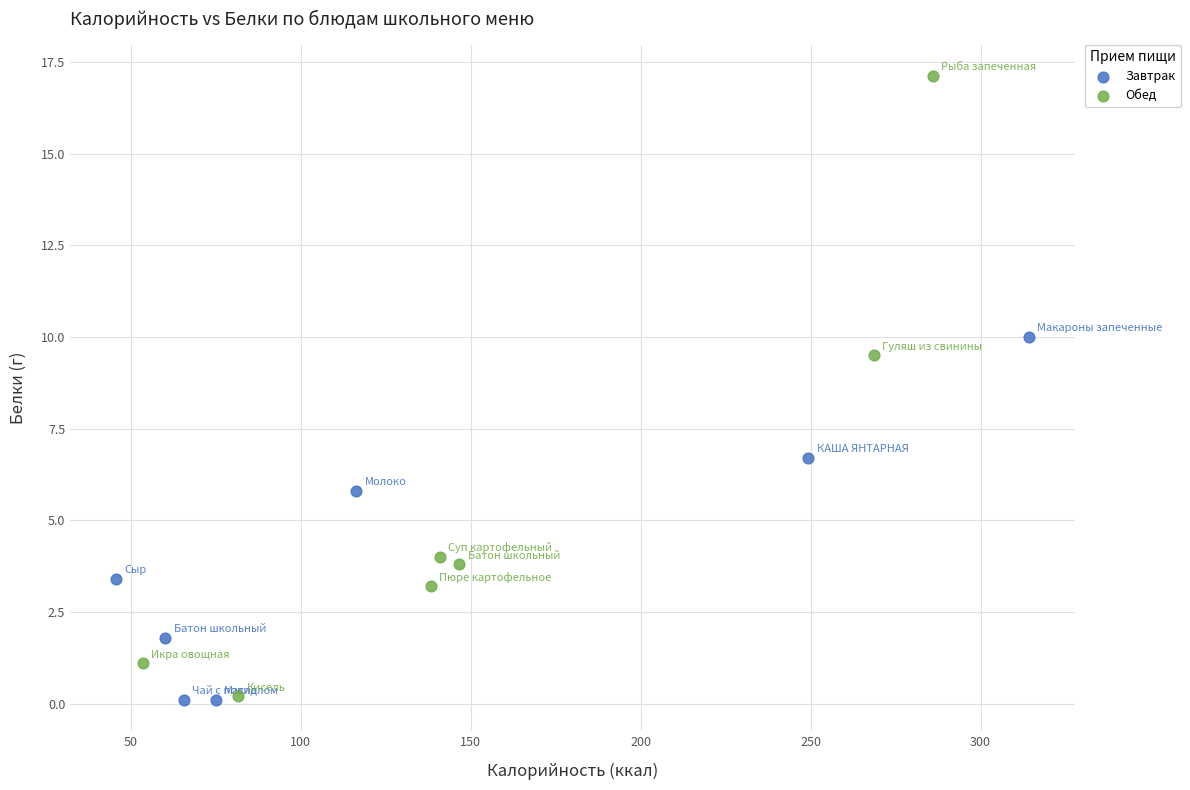

Which series has the widest spread of Y values?

Обед